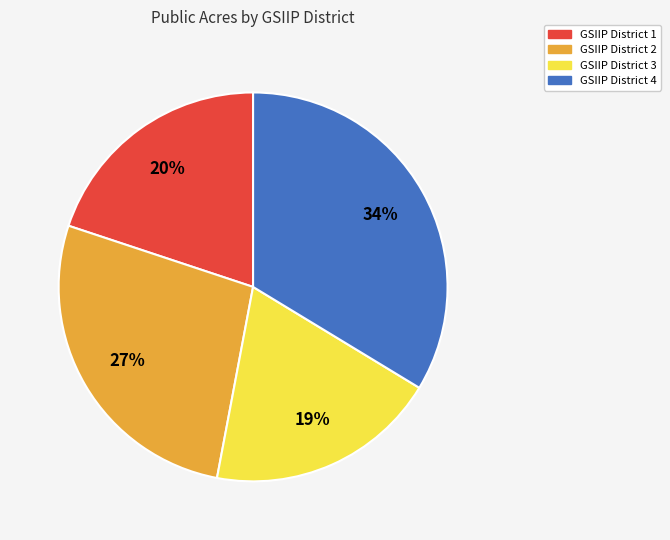

Is there a majority slice in this chart?

No